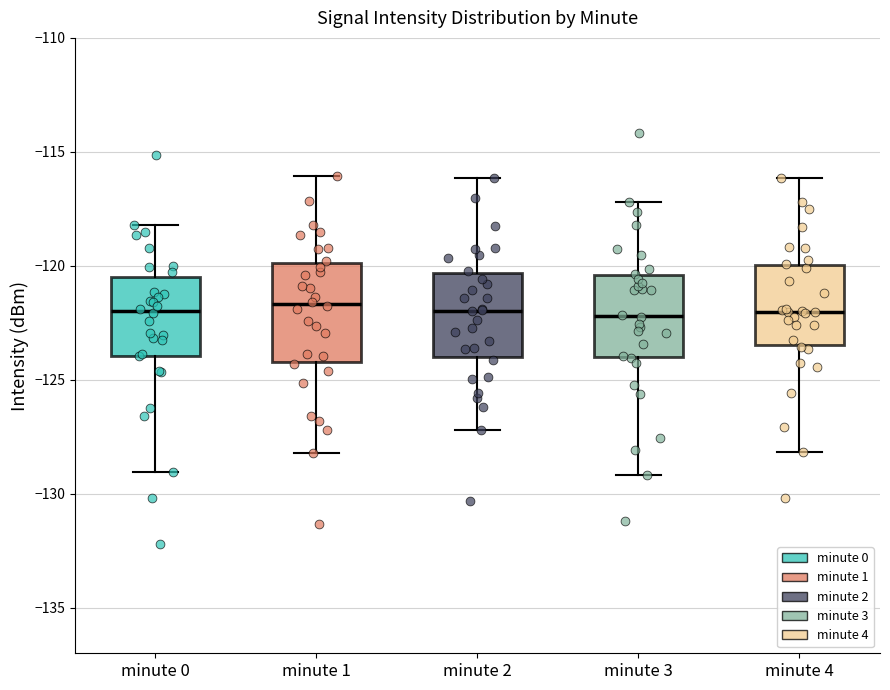

Reading left to right, transcribe this box plot: for each box, give where its median line is, the range the box spans, and where its two whiskers end, as read against the y-axis. The values are not printed on the chart, so give them approximately, as read against the axis.

minute 0: median -122.0, box -124.0 to -120.5, whiskers -129.0 to -118.0
minute 1: median -121.5, box -124.0 to -120.0, whiskers -128.0 to -116.0
minute 2: median -122.0, box -124.0 to -120.5, whiskers -127.0 to -116.0
minute 3: median -122.0, box -124.0 to -120.5, whiskers -129.0 to -117.0
minute 4: median -122.0, box -123.5 to -120.0, whiskers -128.0 to -116.0